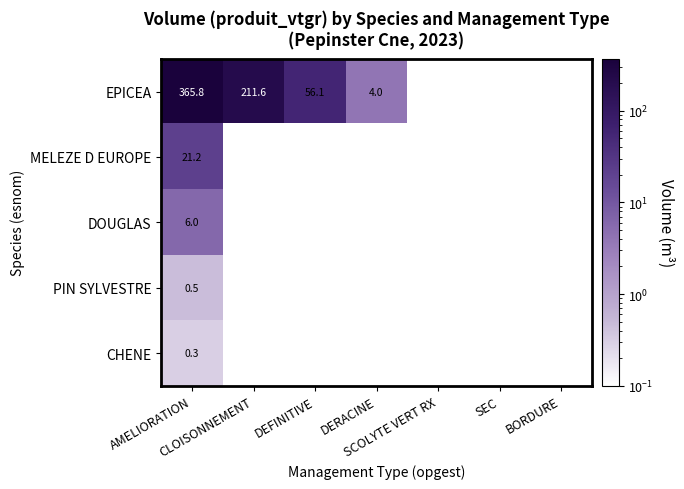

At AMELIORATION, list the series in order from smallest to largest.

CHENE, PIN SYLVESTRE, DOUGLAS, MELEZE D EUROPE, EPICEA